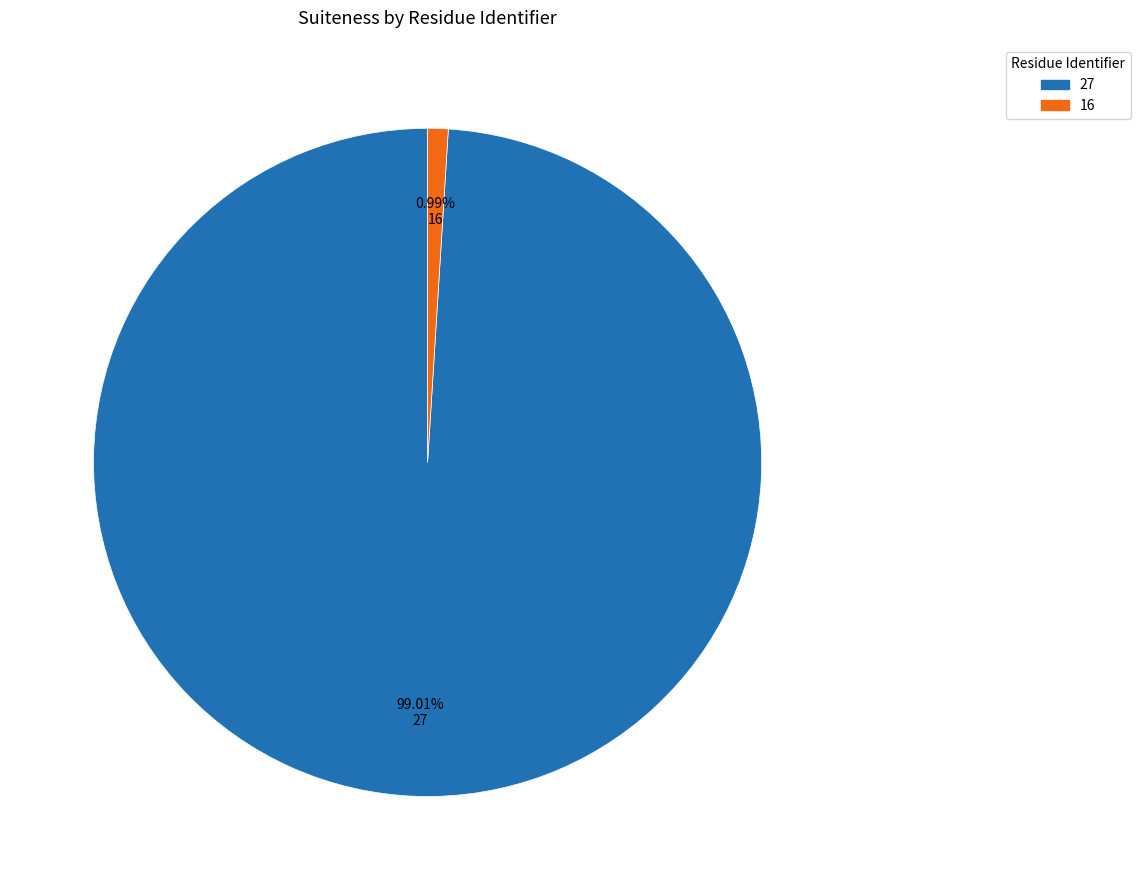

Rank the categories by value from highest to lowest.

27, 16